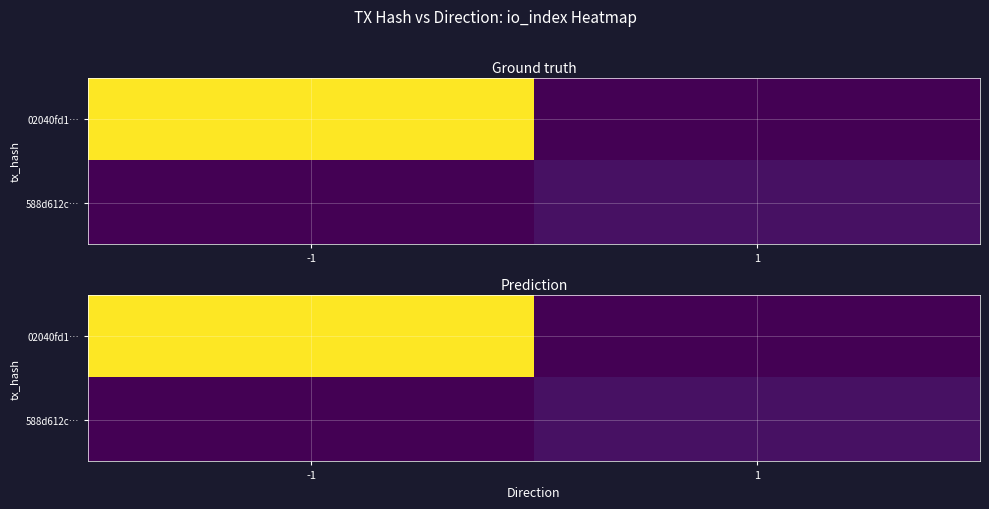

Is the value of 588d612c… at 1 greater than the value of 02040fd1… at 1?

Yes